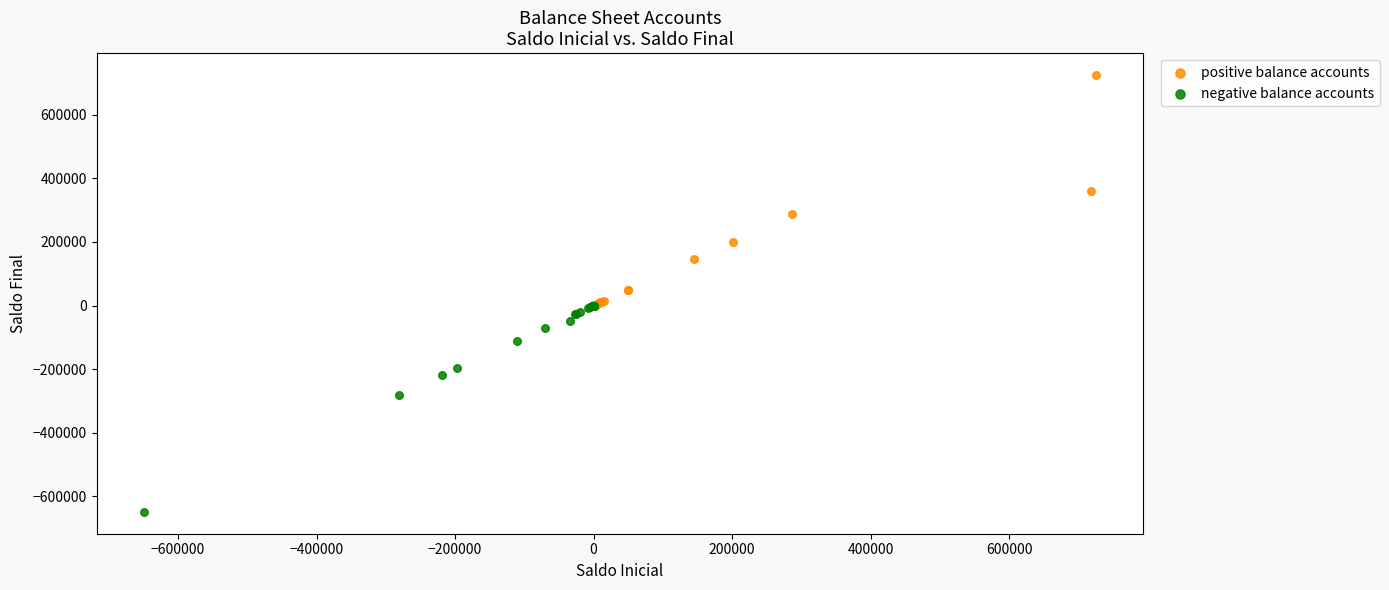

Which series contains the highest Y value?

positive balance accounts